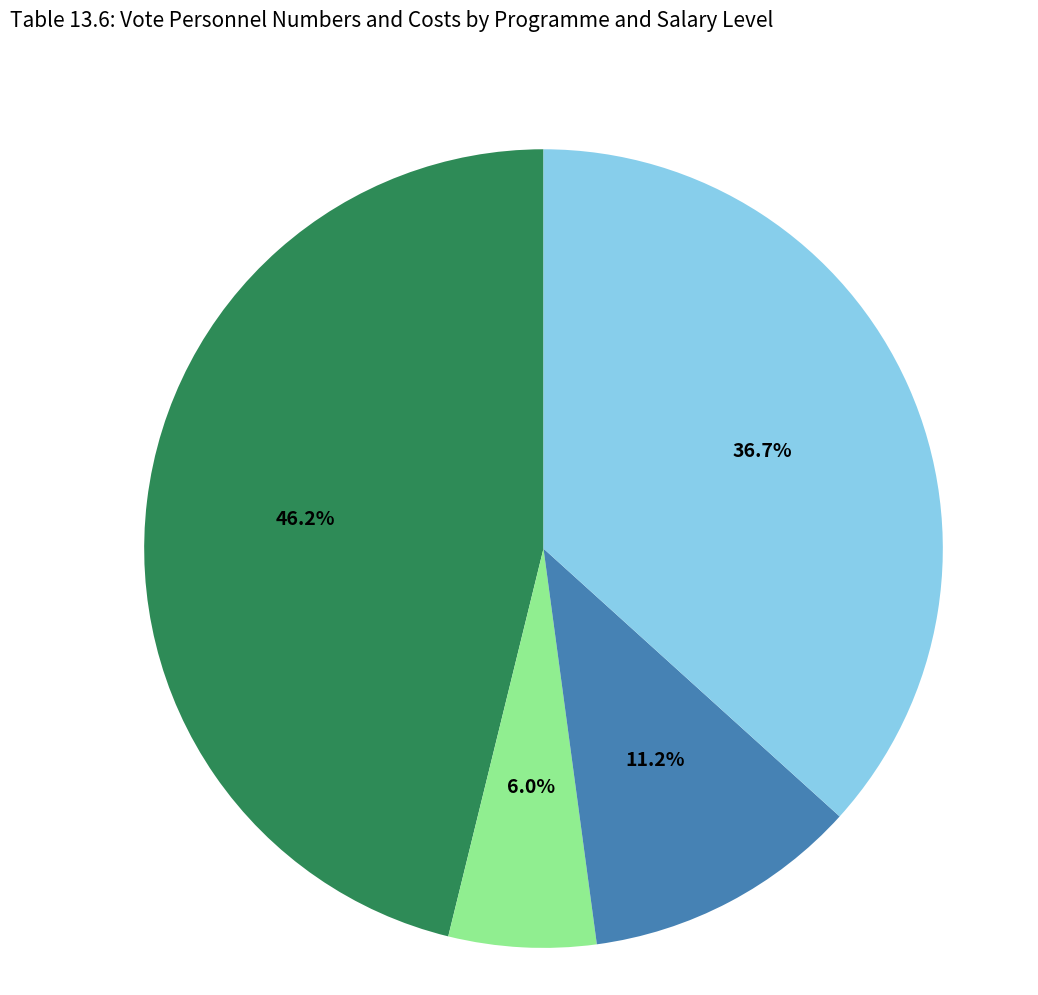

Does any single category account for the majority?

No